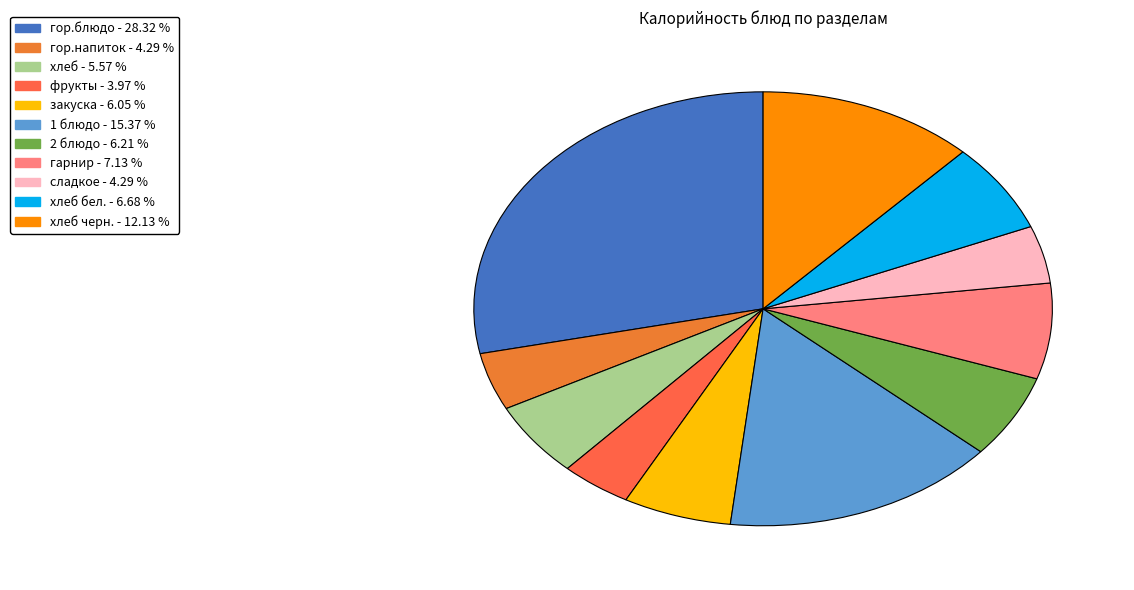

Count the number of slices in the pie.

11